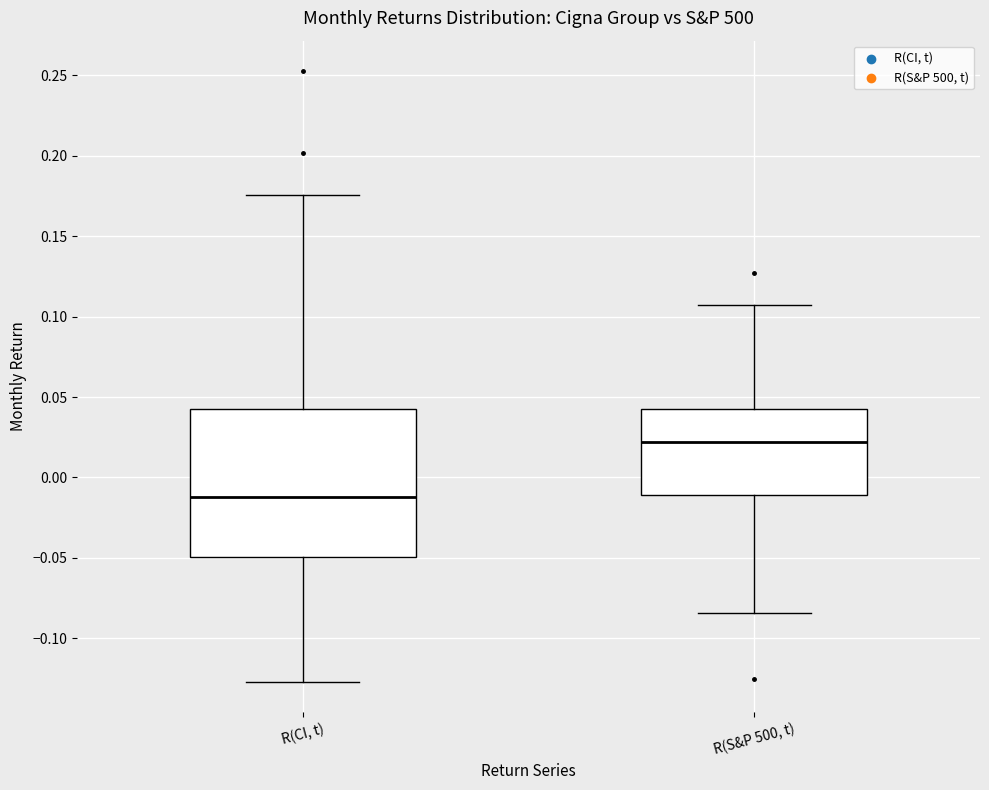

Comparing the boxes themselves (not the whiskers), which one is the tallest?

R(CI, t)